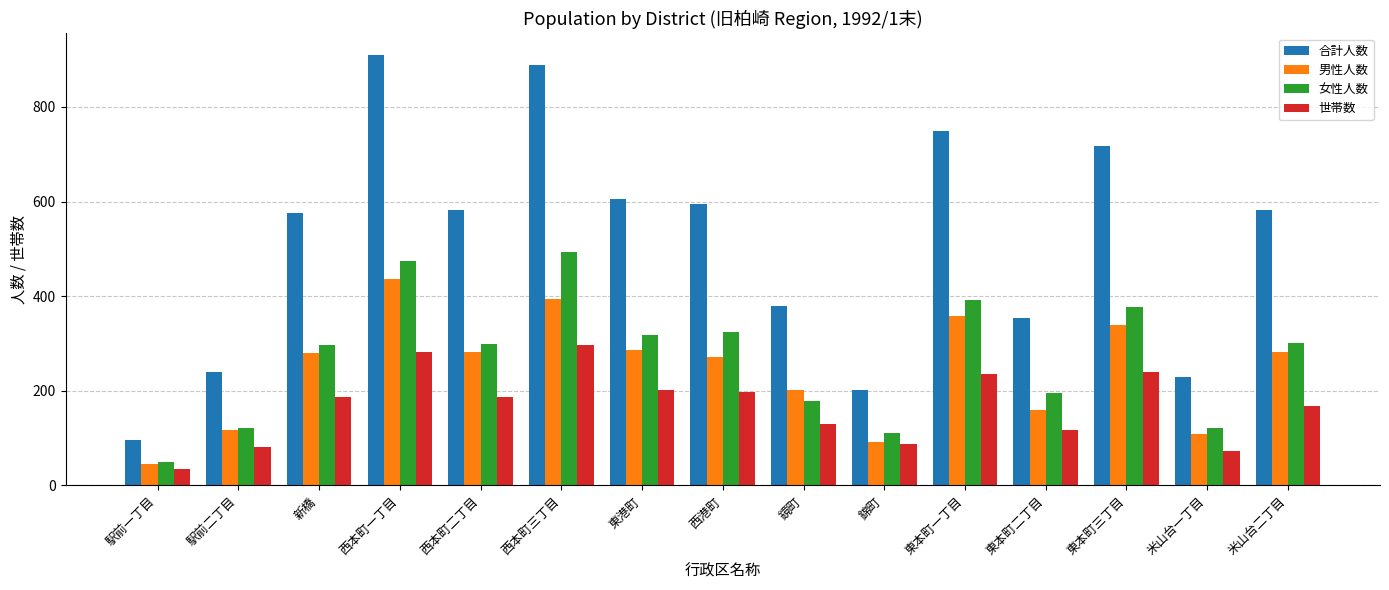

At which label does 女性人数 reach its minimum?

駅前一丁目